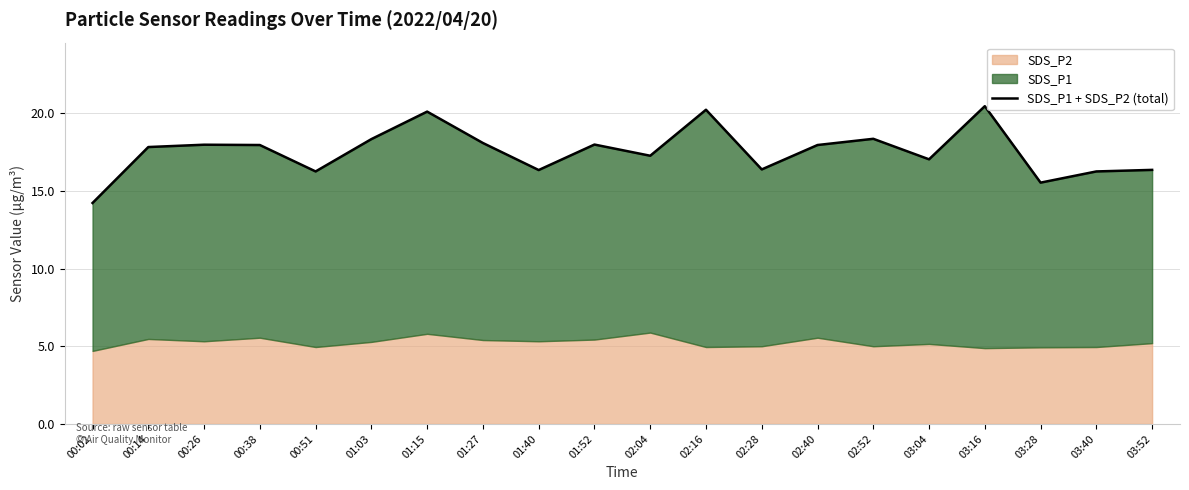

How many points are higher than both their immediate neighbors (excluding endpoints)?

6